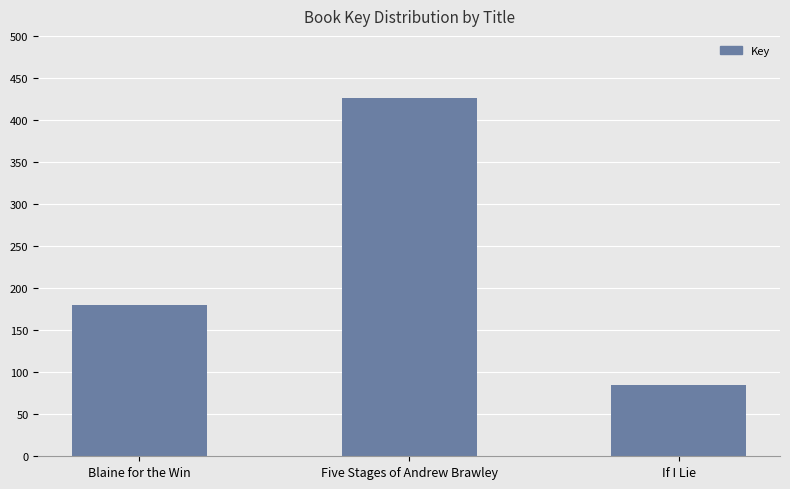

What is the label of the 3rd bar from the left?

If I Lie